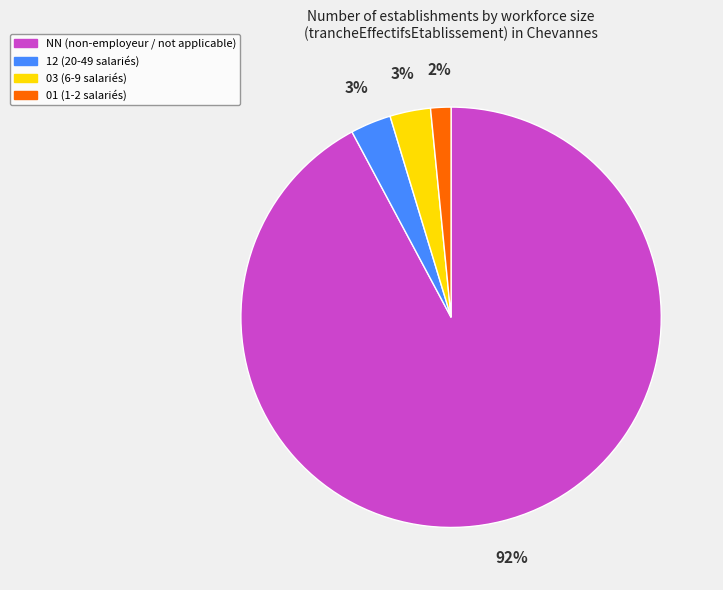

Is the sum of 12 (20-49 salariés) and NN (non-employeur / not applicable) greater than half?

Yes